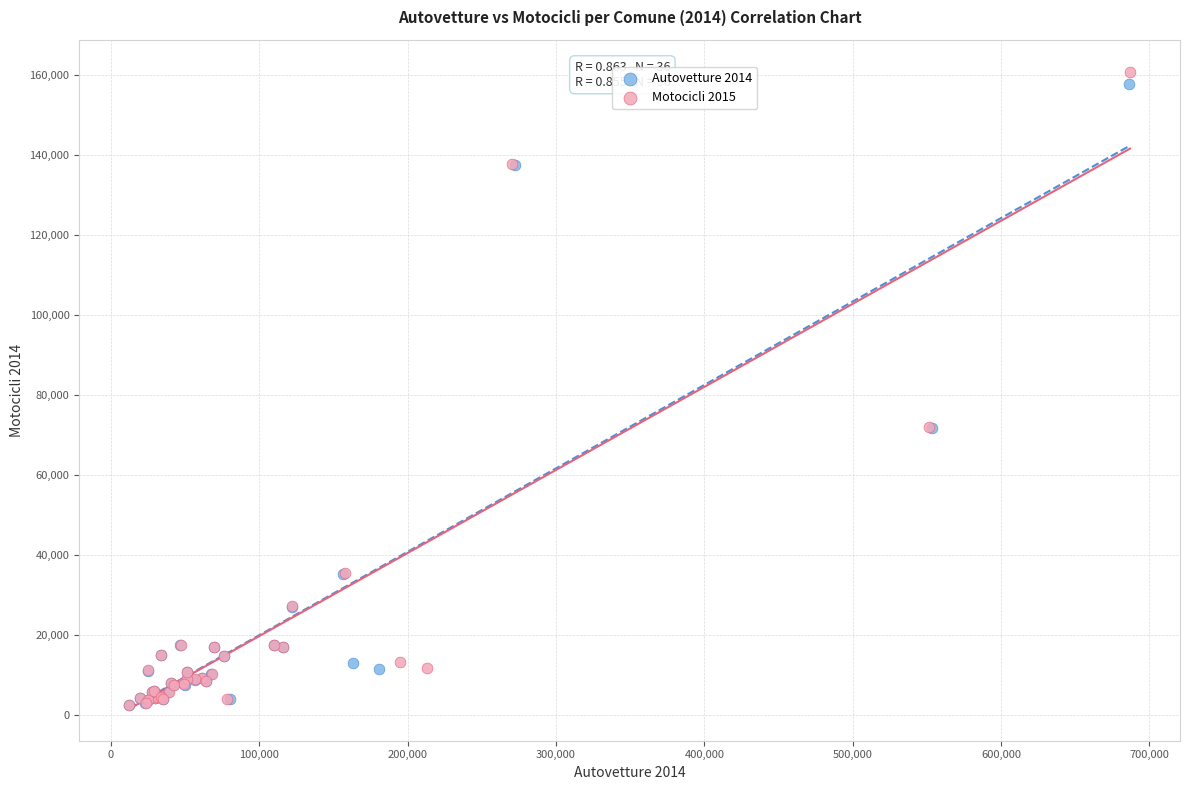

Which series has the largest Y range (max minus min)?

Motocicli 2015